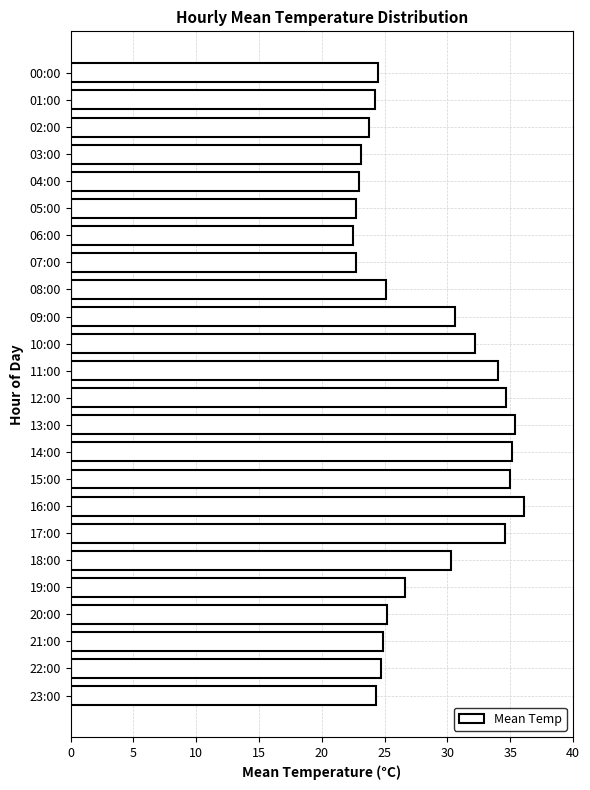

The value at 22:00 is 24.7. True or false?

True